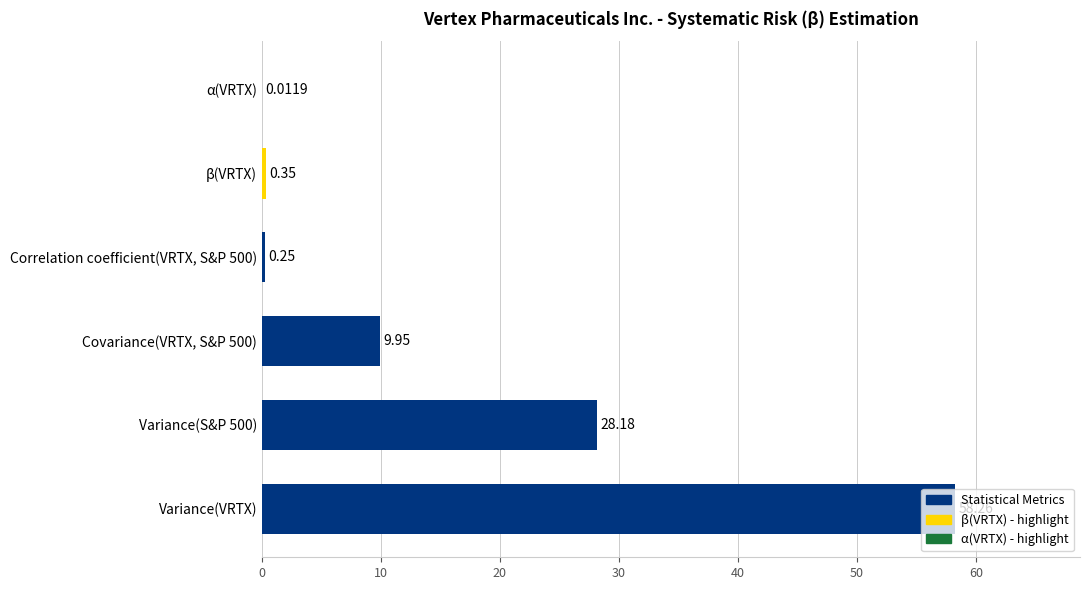

What is the sum of all values?

97.0